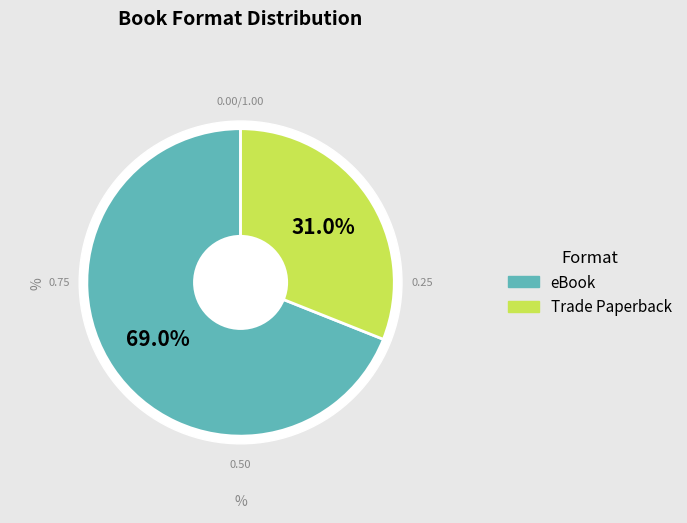

Does eBook account for over 50% of the chart?

Yes